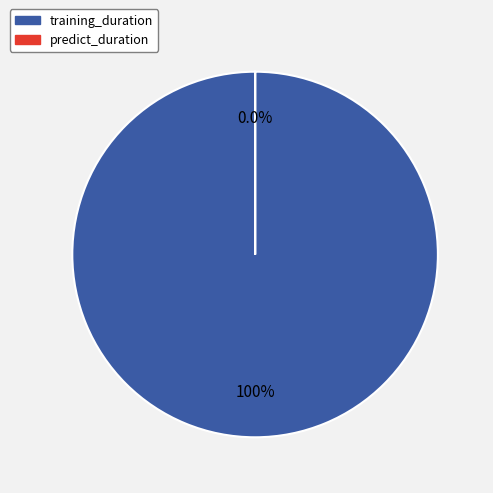

Which has a higher value, training_duration or predict_duration?

training_duration